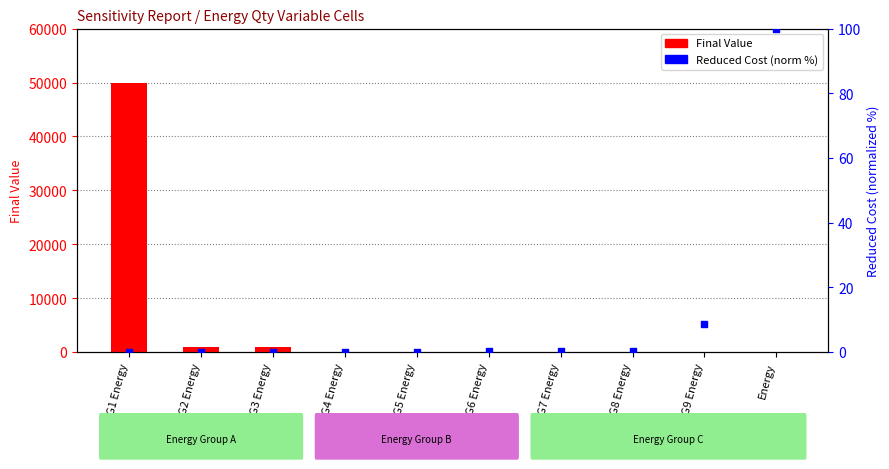

At how many categories does at least one series exceed 33083?

1